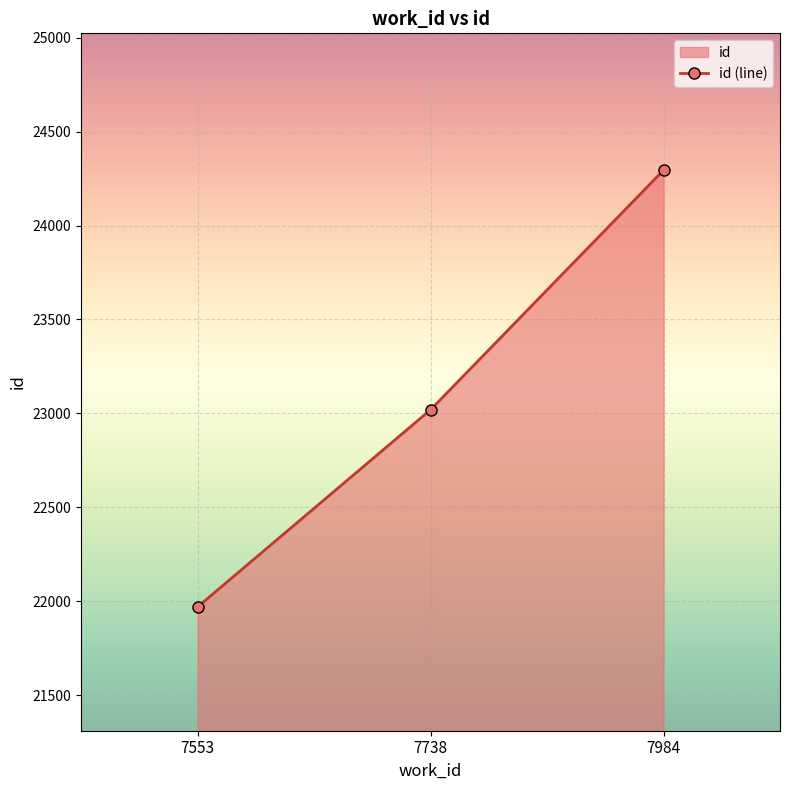

How many values are below 23019?

1